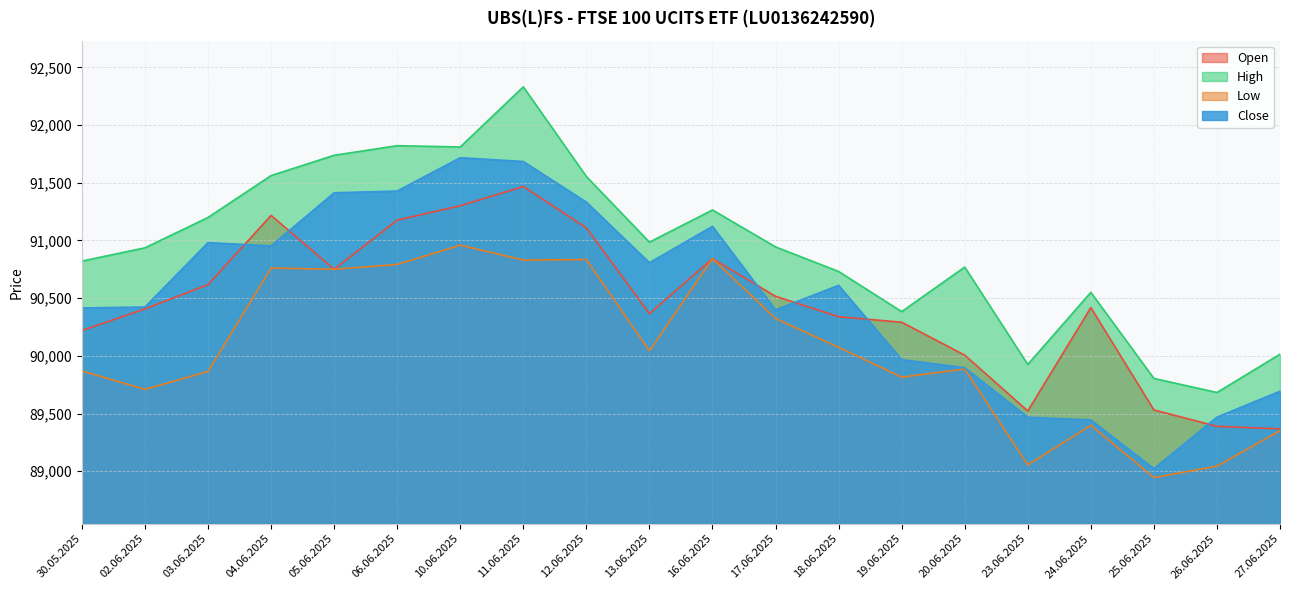

What is the total value across all series at 10.06.2025?

365787